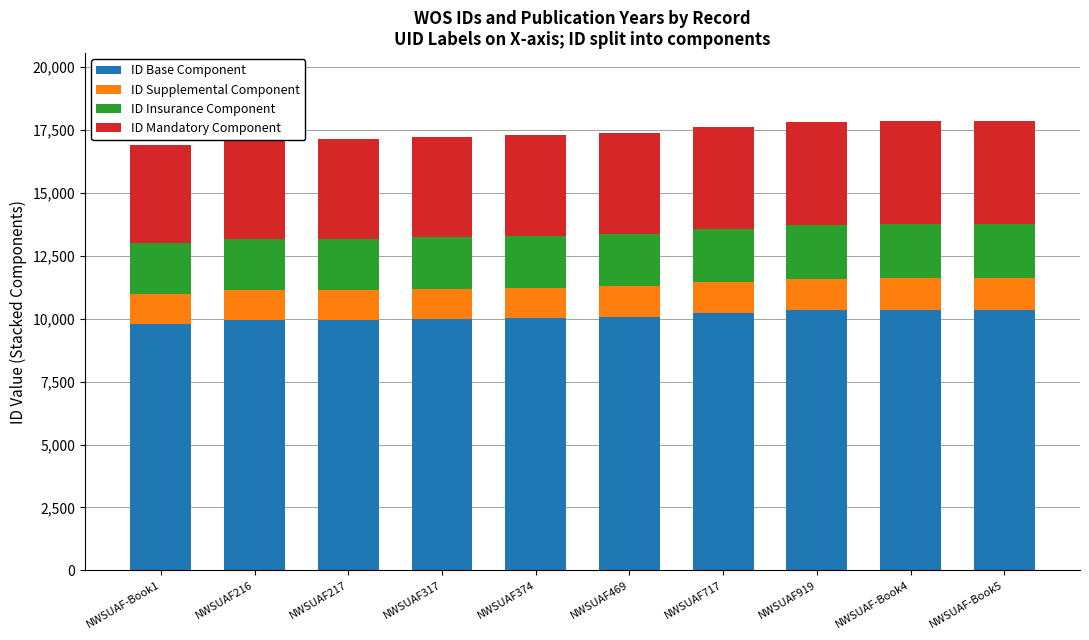

Count the number of categories in the chart.

10